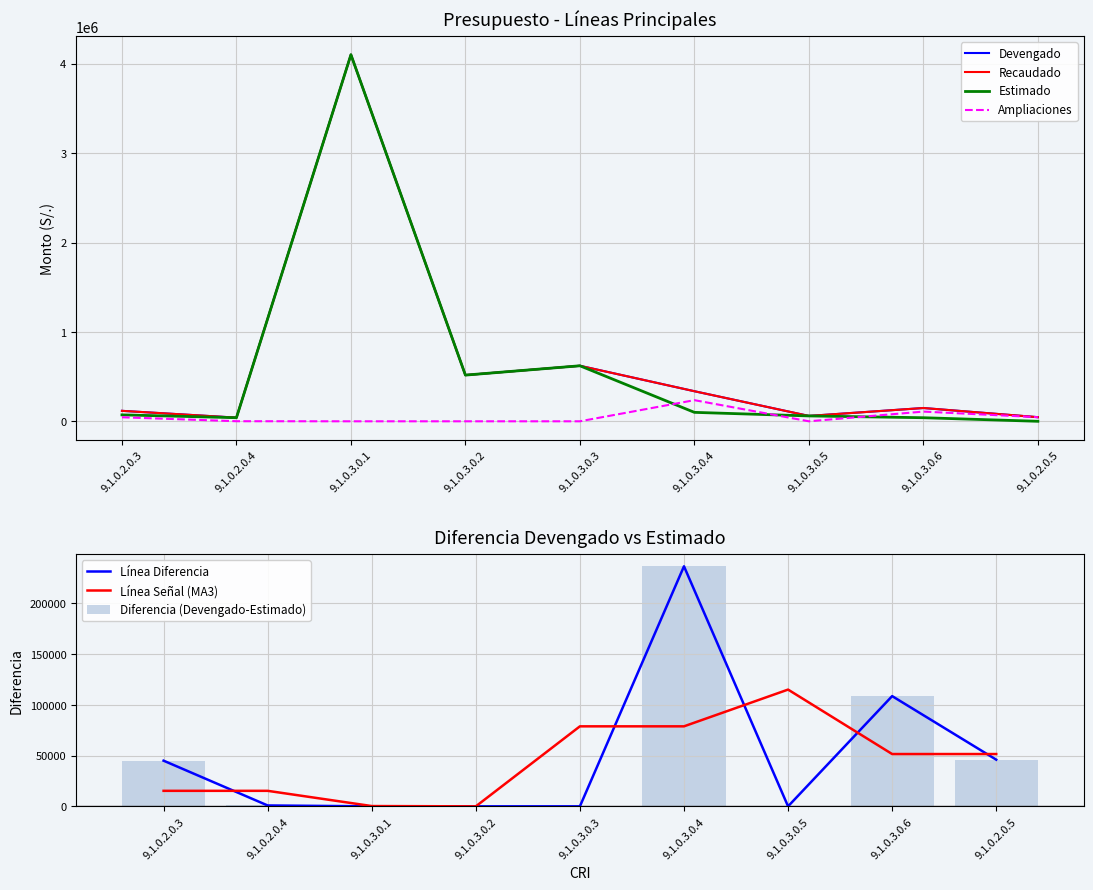

Reading left to right, extract all data points from this chart.

Devengado: 117000.0	40873.5	4102045.8	516805.2	621149.0	336460.0	60000.0	148597.5	46000.0
Recaudado: 117000.0	40873.5	4102045.8	516805.2	621149.0	336460.0	60000.0	148597.5	46000.0
Estimado: 72000.0	40000.0	4102045.8	516805.2	621149.0	100000.0	60000.0	40000.0	0.0
Ampliaciones: 45000.0	873.5	0.0	0.0	0.0	236460.0	0.0	108597.5	46000.0